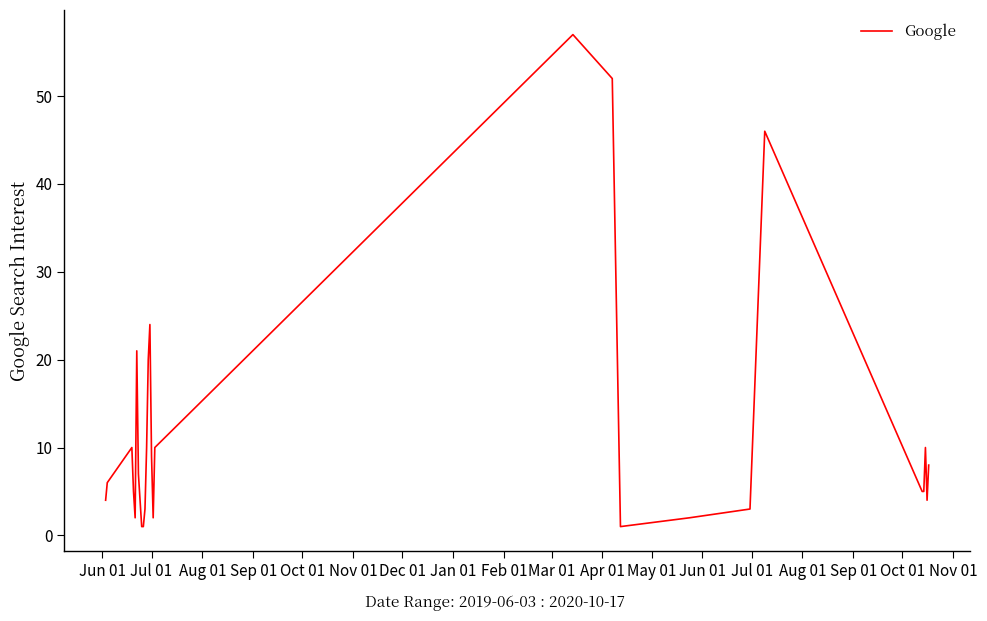

What is the minimum value shown in the chart?

1